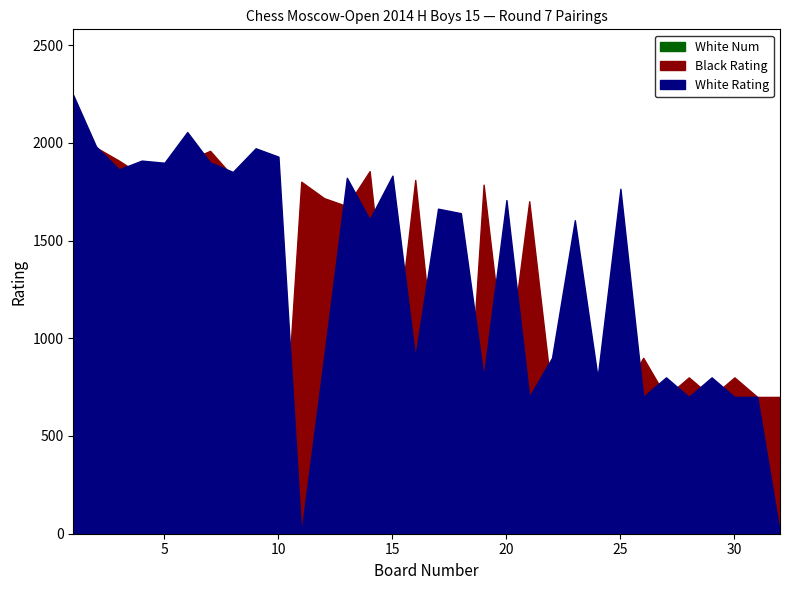

What is the highest value of the White Rating series?

2244